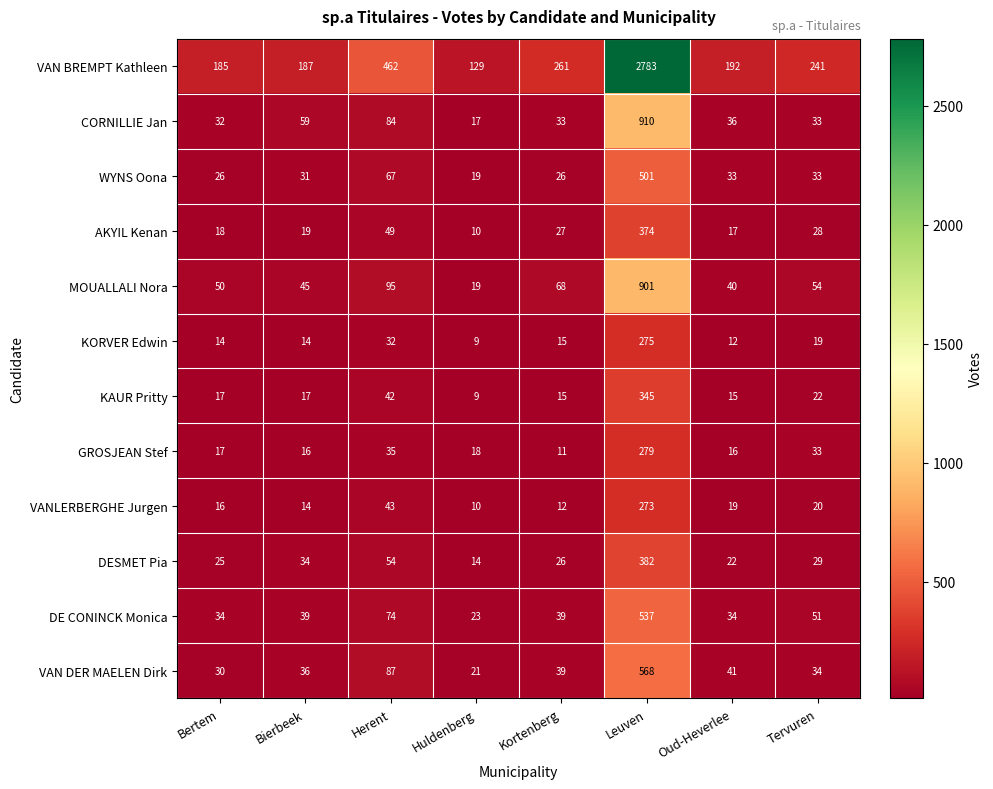

What is the difference between the VANLERBERGHE Jurgen values at Huldenberg and Leuven?

263